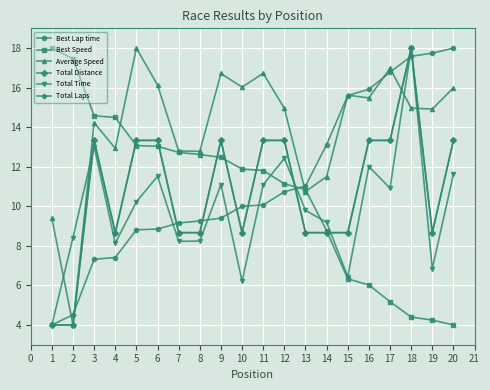

Does the chart have visible grid lines?

Yes